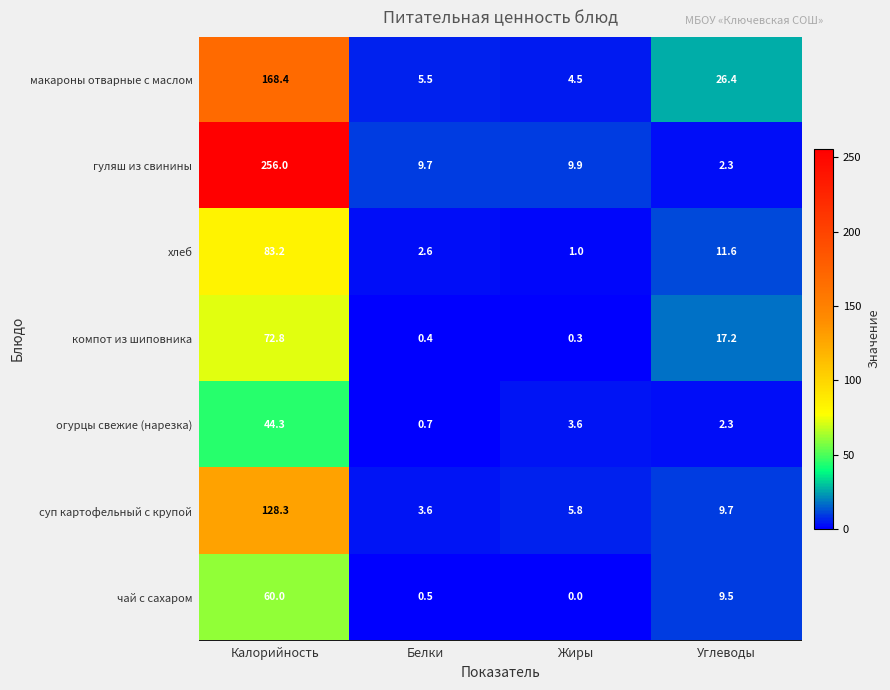

What is the sum of the суп картофельный с крупой values at Белки and Углеводы?

13.3